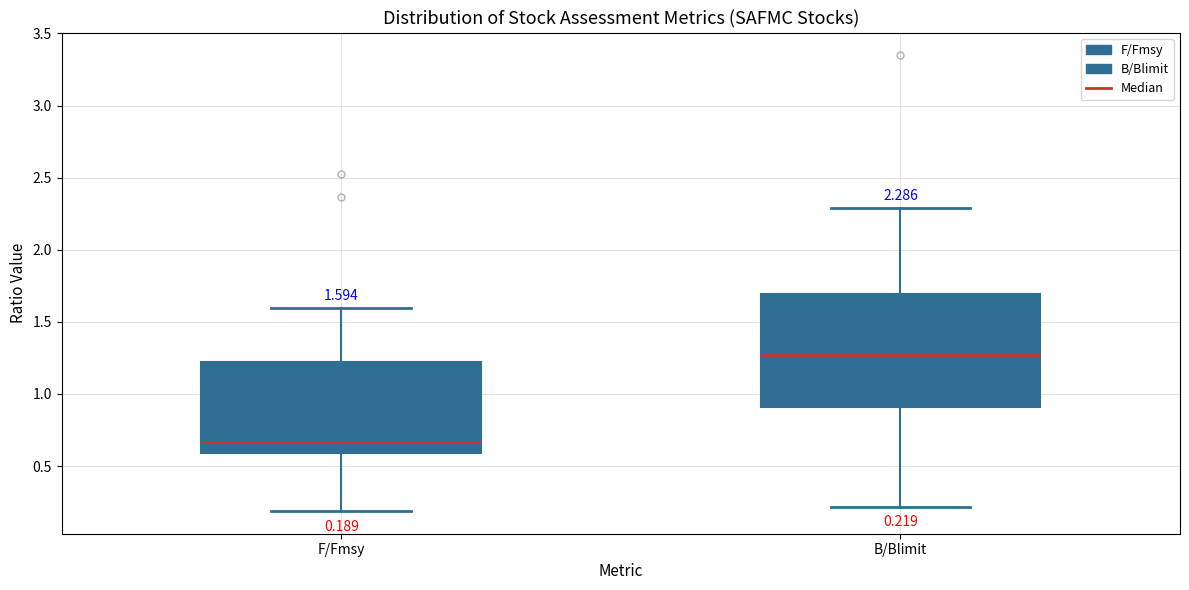

Which box is the tallest, from its lower edge to its upper edge?

B/Blimit